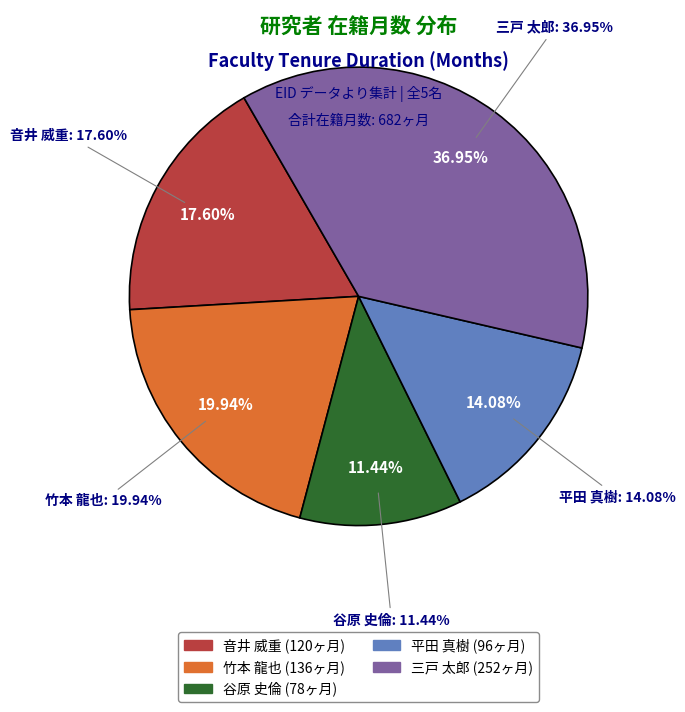

Which slice is the largest?

三戸 太郎